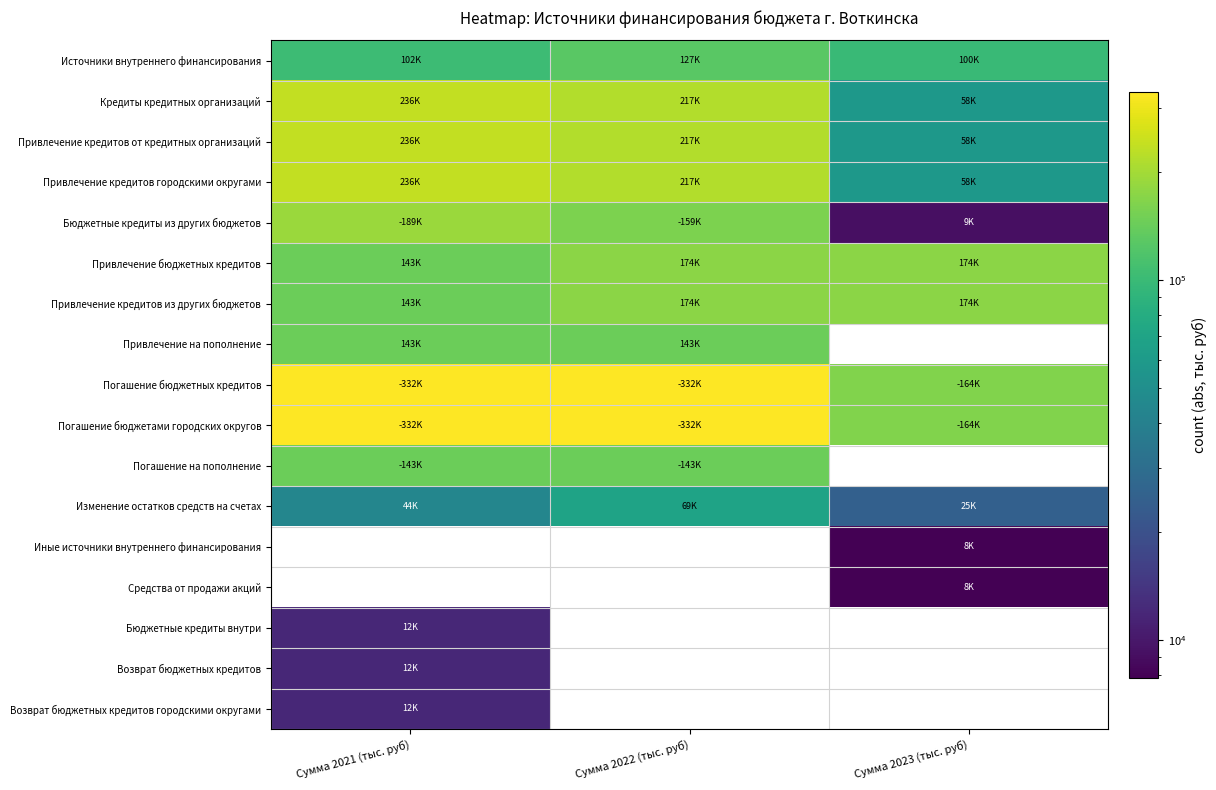

Rank the series by their maximum value, from lowest to highest.

Бюджетные кредиты внутри, Возврат бюджетных кредитов, Возврат бюджетных кредитов городскими округами, Изменение остатков средств на счетах, Источники внутреннего финансирования, Привлечение на пополнение, Погашение на пополнение, Привлечение бюджетных кредитов, Привлечение кредитов из других бюджетов, Бюджетные кредиты из других бюджетов, Кредиты кредитных организаций, Привлечение кредитов от кредитных организаций, Привлечение кредитов городскими округами, Погашение бюджетных кредитов, Погашение бюджетами городских округов, Иные источники внутреннего финансирования, Средства от продажи акций